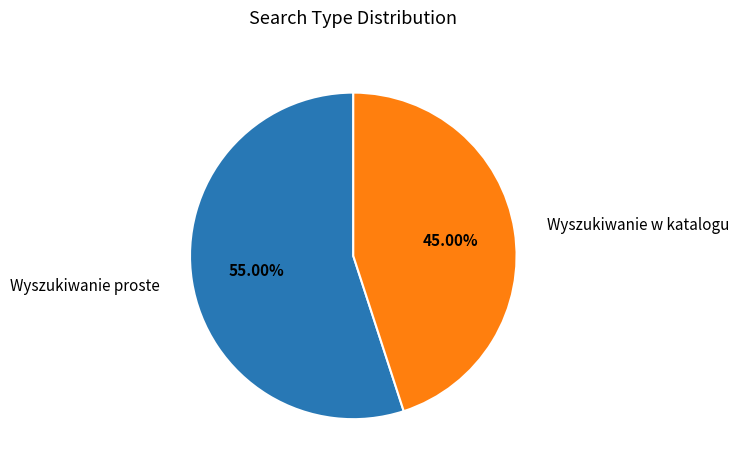

Which slice represents more than half of the pie?

Wyszukiwanie proste